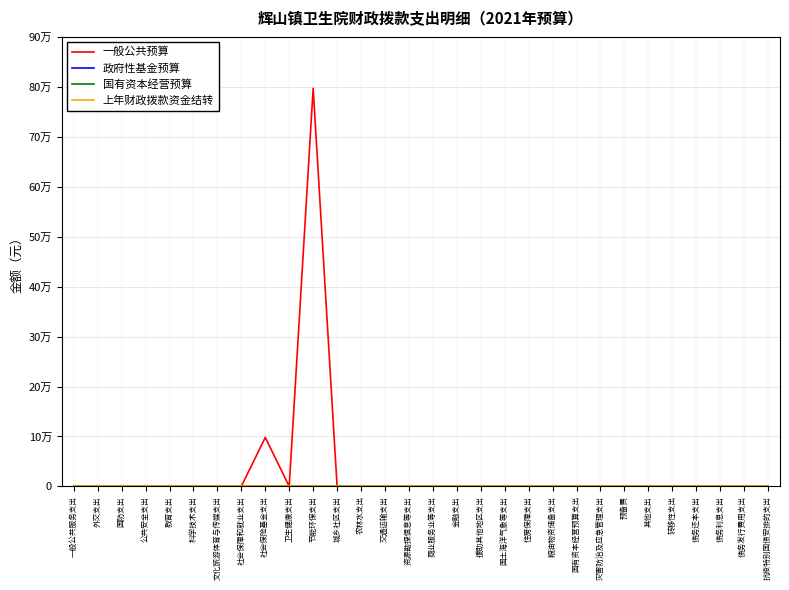

What is the label of the 6th point from the left?

科学技术支出